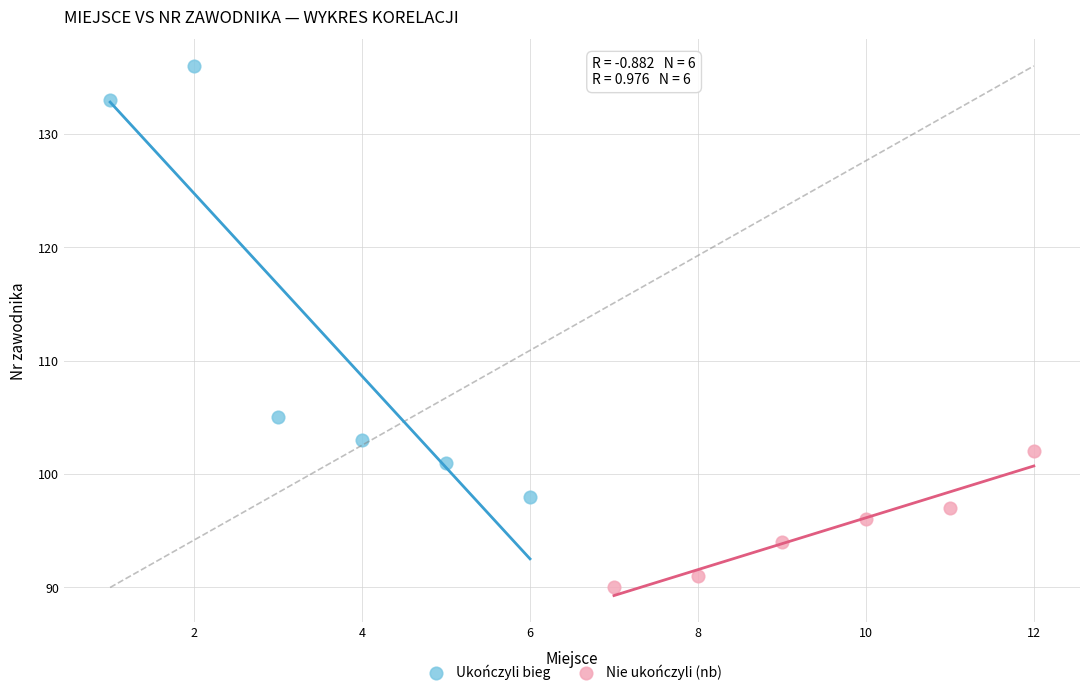

Which series reaches the minimum Y coordinate?

Nie ukończyli (nb)